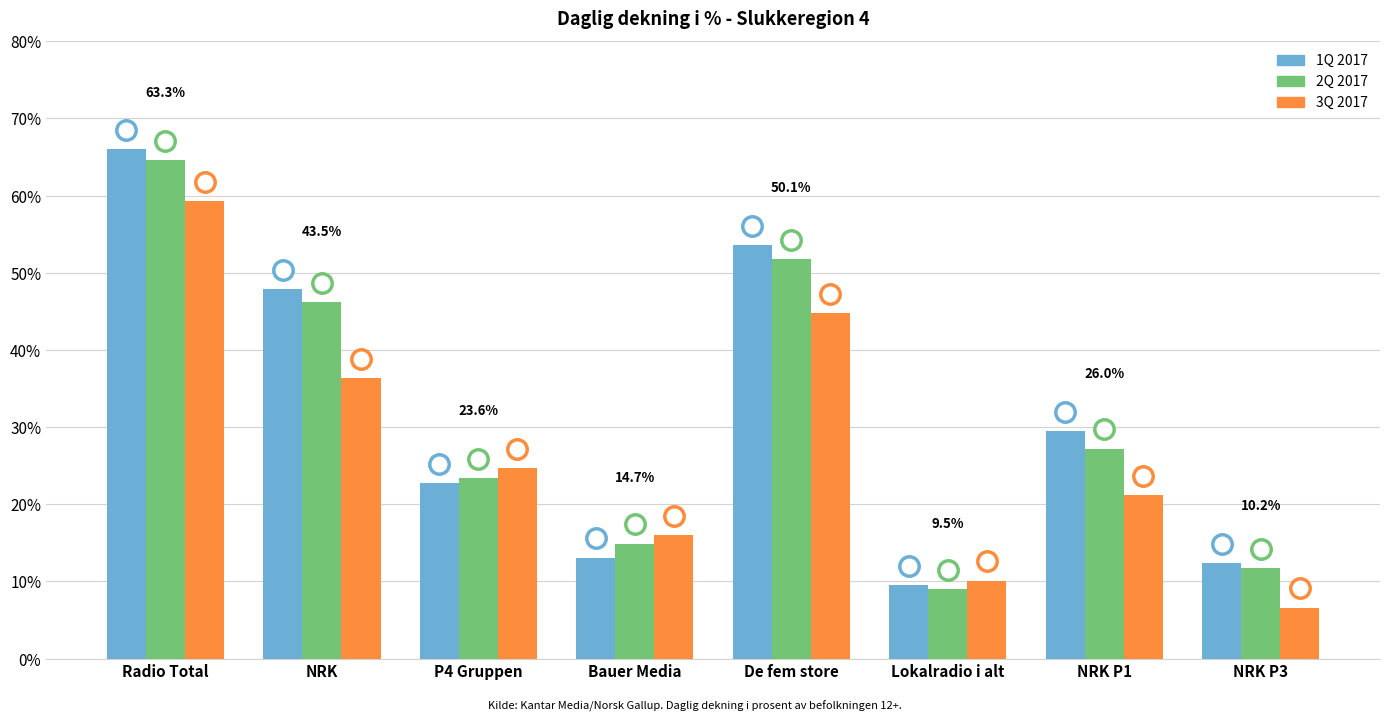

True or false: 3Q 2017 has a value of 3.3 at NRK P3.

False